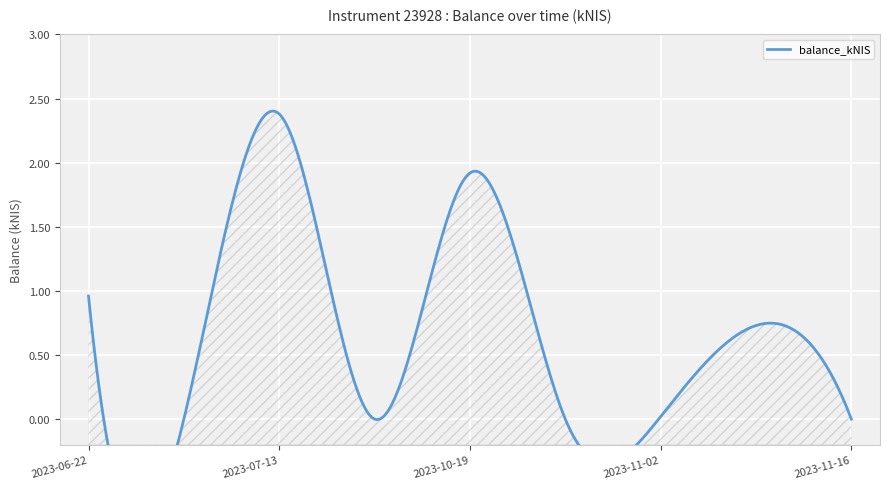

What is the greatest value displayed?

2.4